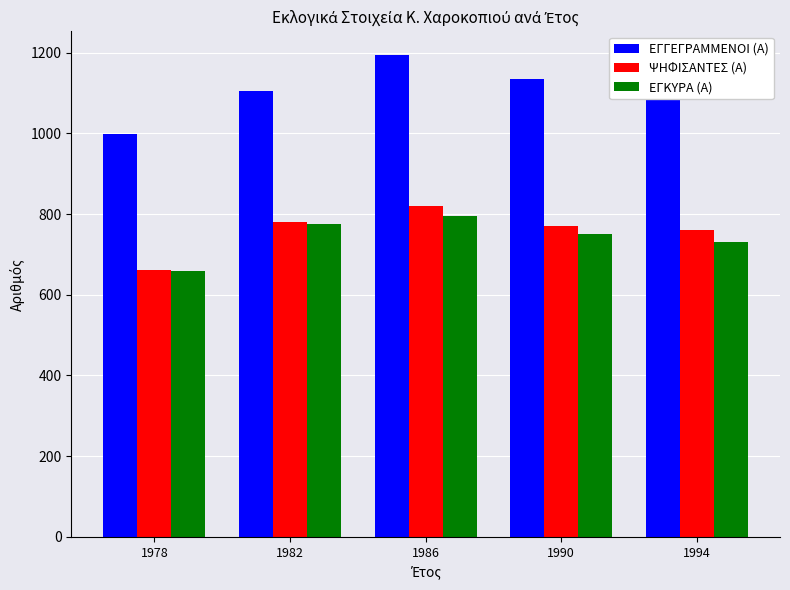

What is the maximum value for ΨΗΦΙΣΑΝΤΕΣ (Α)?

820